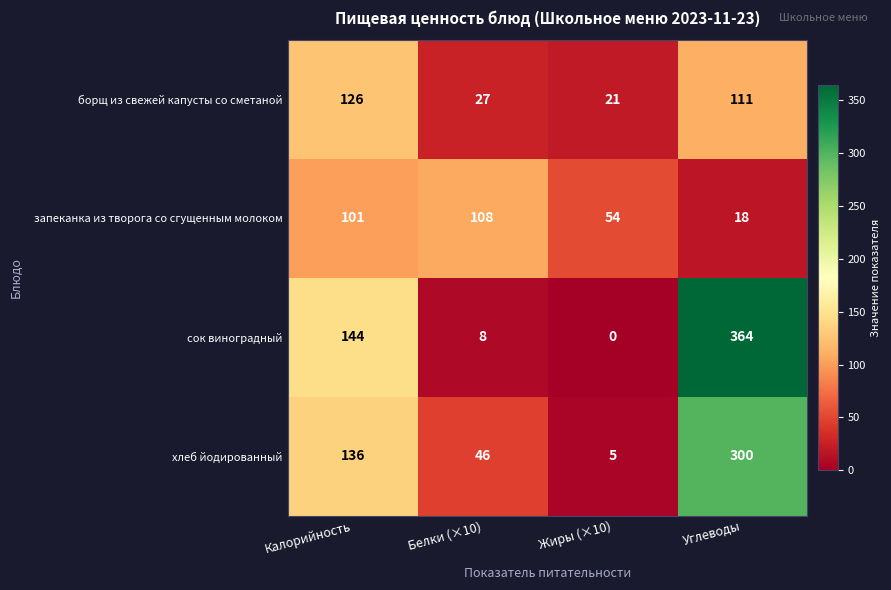

At how many categories does at least one series exceed 226?

1